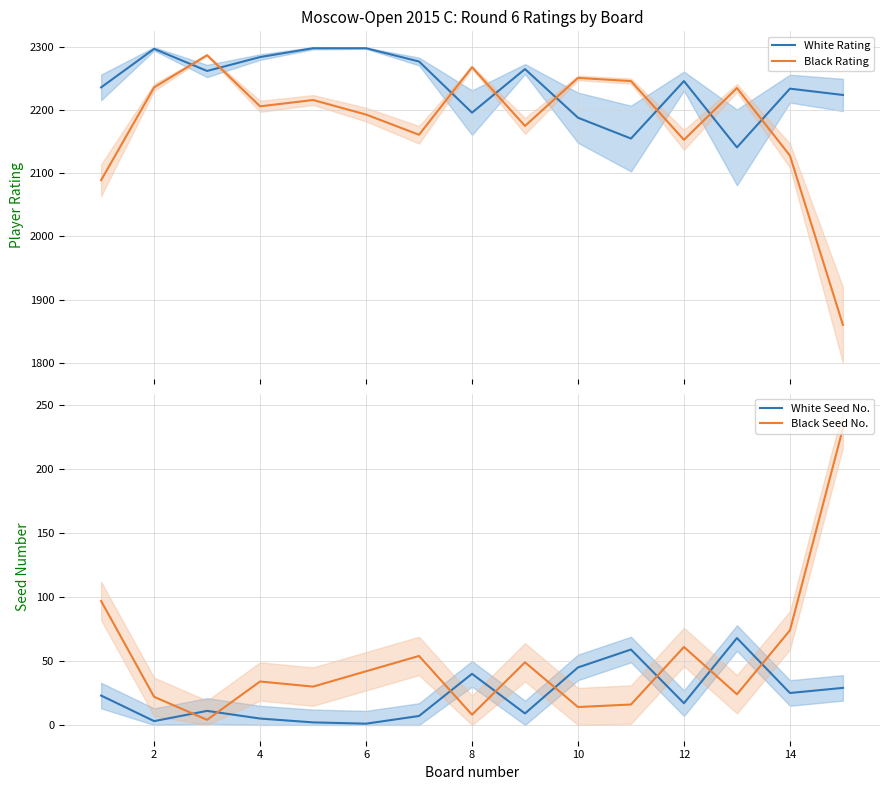

What is the highest value of the Black Rating series?

2287